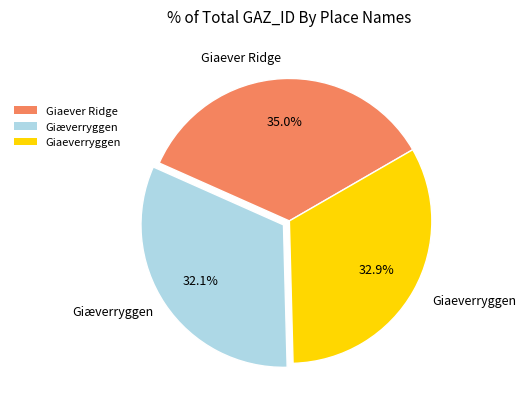

The Giæverryggen slice represents 21% of the pie. True or false?

False